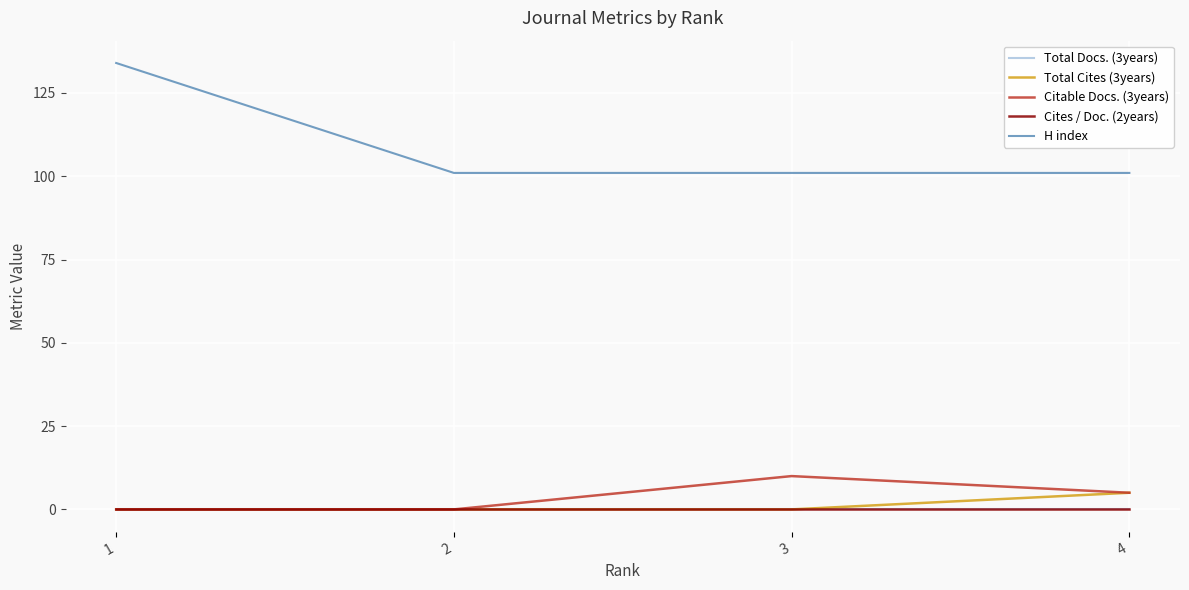

The Total Docs. (3years) series shows 0 at 3. True or false?

True